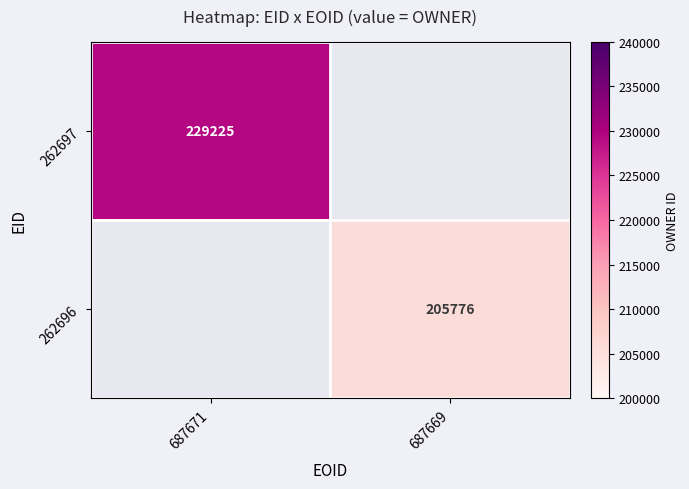

The 262697 series shows 229225 at 687671. True or false?

True